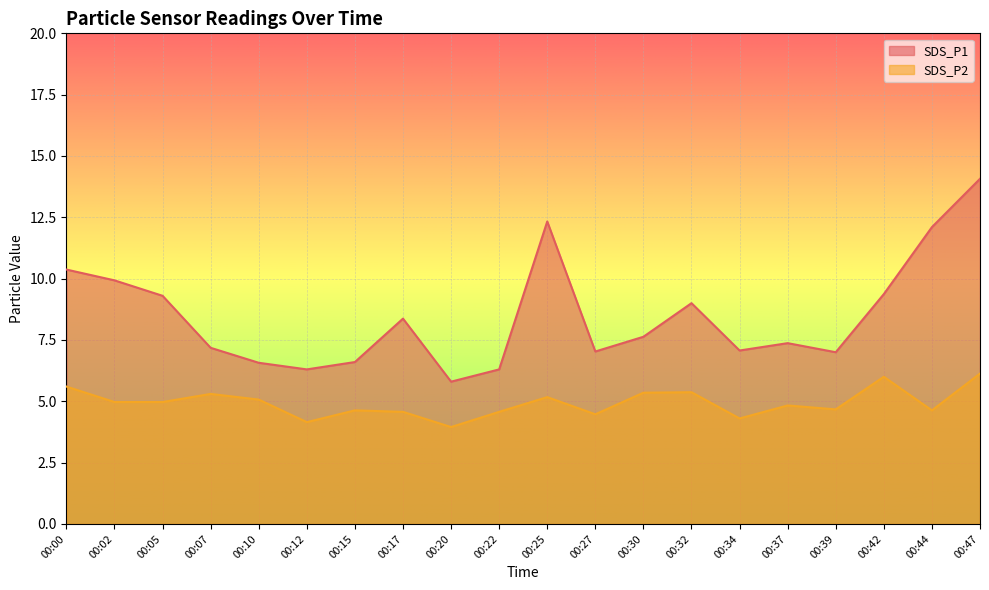

Rank the categories by SDS_P1 value from highest to lowest.

00:47, 00:25, 00:44, 00:00, 00:02, 00:42, 00:05, 00:32, 00:17, 00:30, 00:37, 00:07, 00:34, 00:27, 00:39, 00:15, 00:10, 00:12, 00:22, 00:20